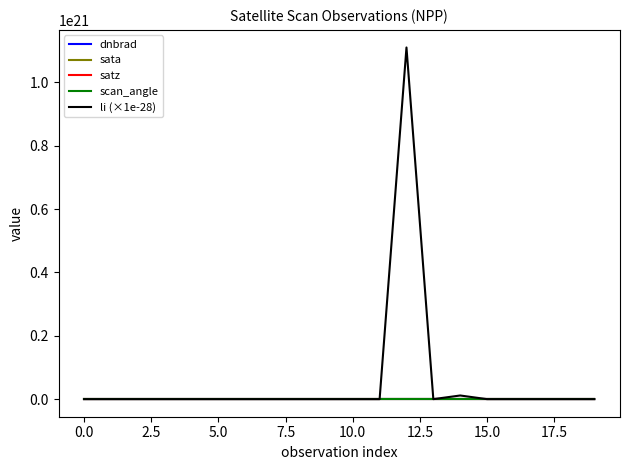

How many values in the sata series are below 93?

10